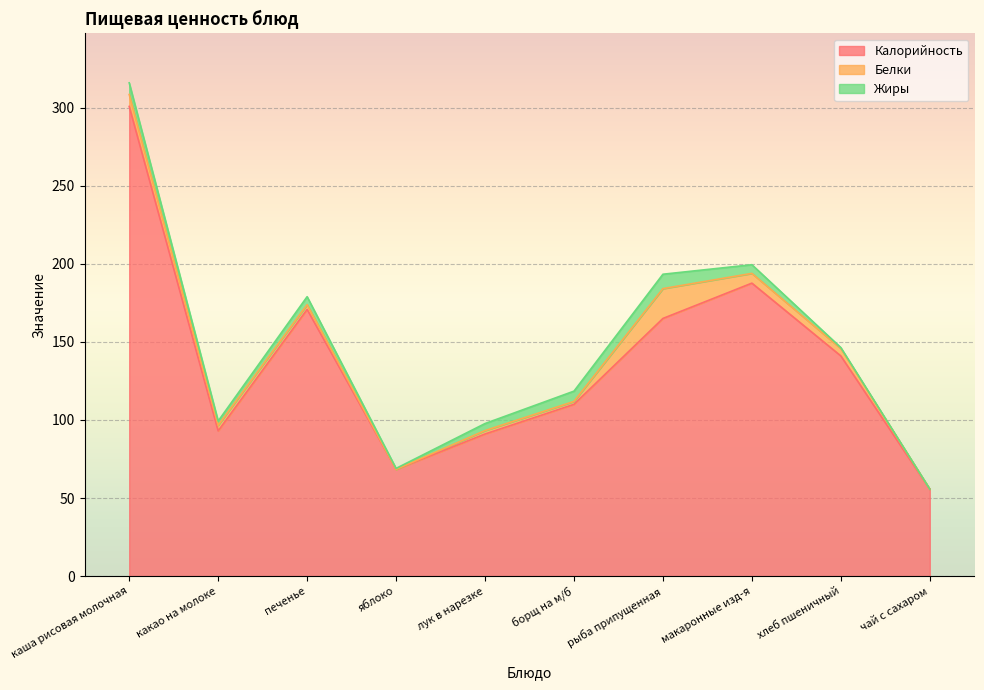

Is the value of Жиры at рыба припущенная greater than the value of Белки at хлеб пшеничный?

Yes